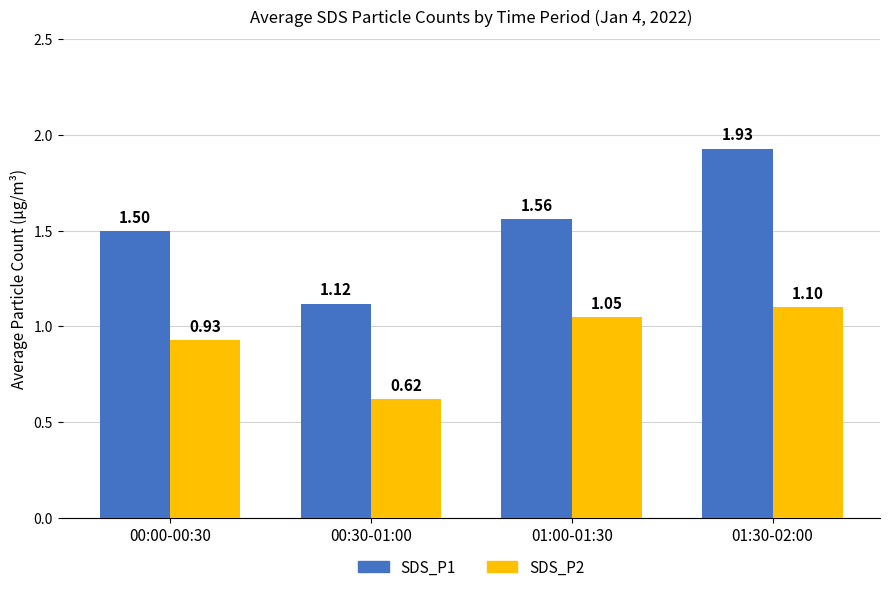

Rank the series by their maximum value, from lowest to highest.

SDS_P2, SDS_P1